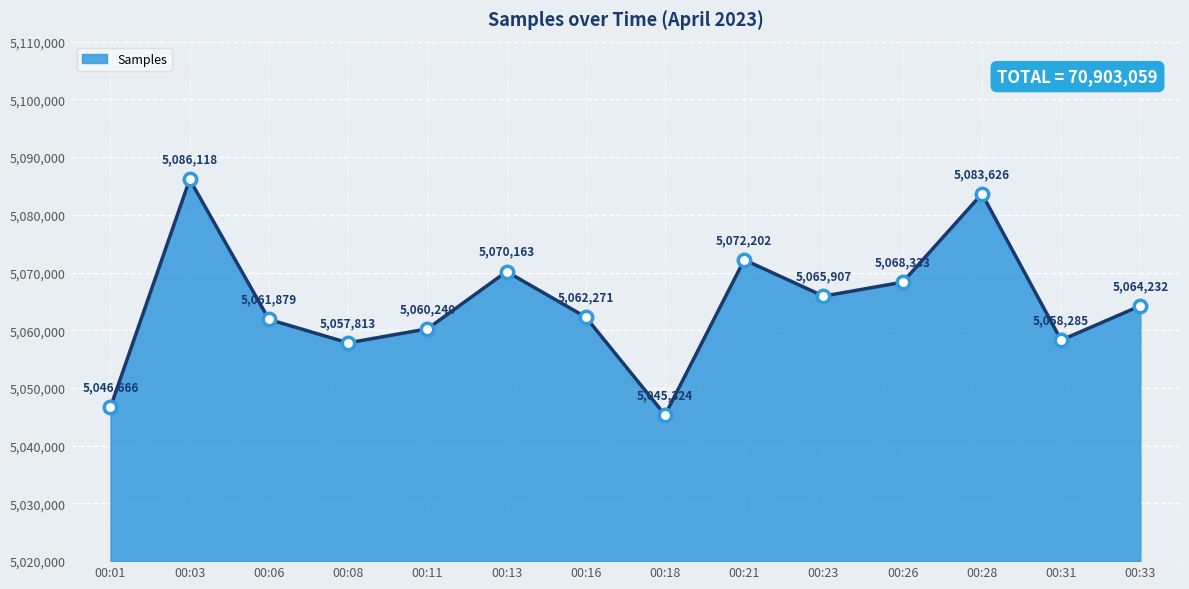

Which has a higher value, 00:28 or 00:13?

00:28